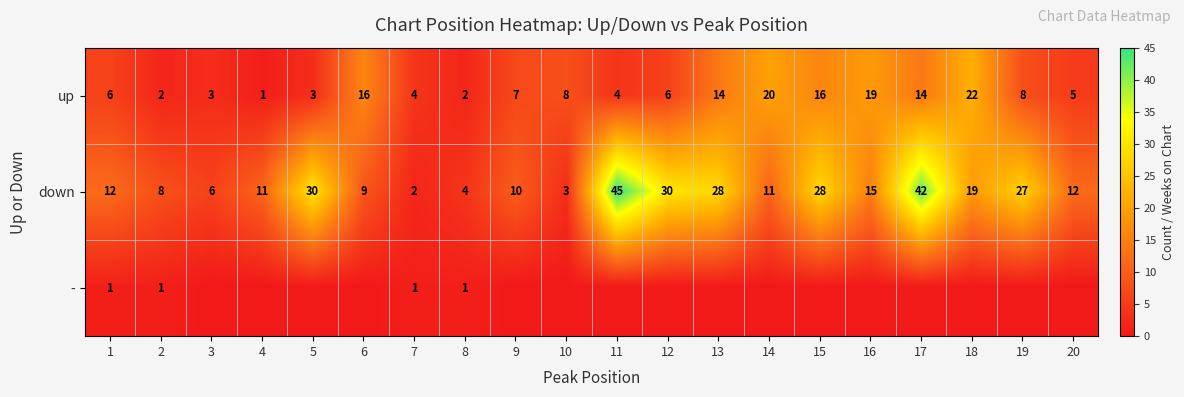

At which label does up reach its minimum?

4